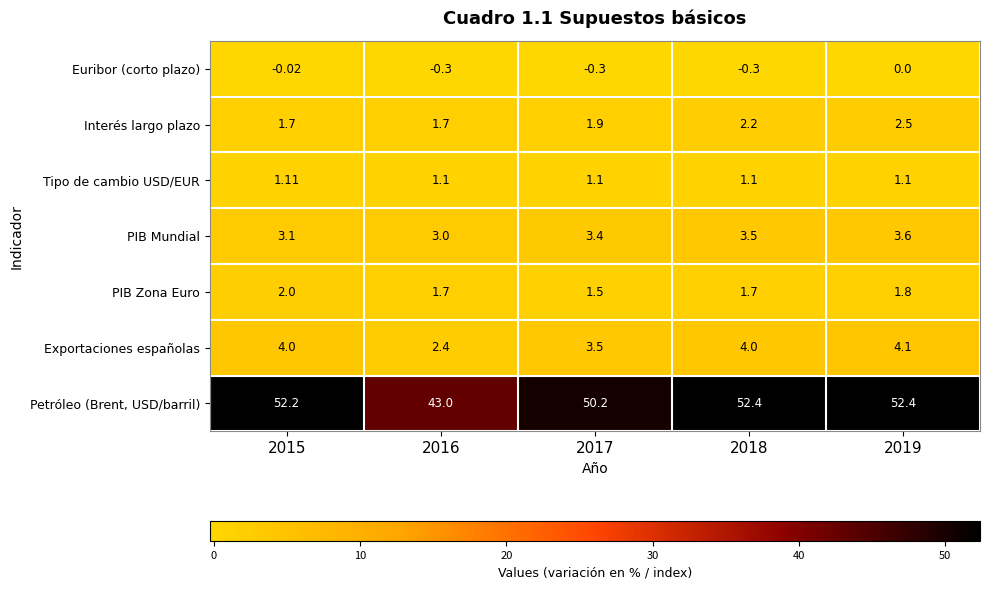

What is the difference between the highest and lowest values at 2016?

43.3